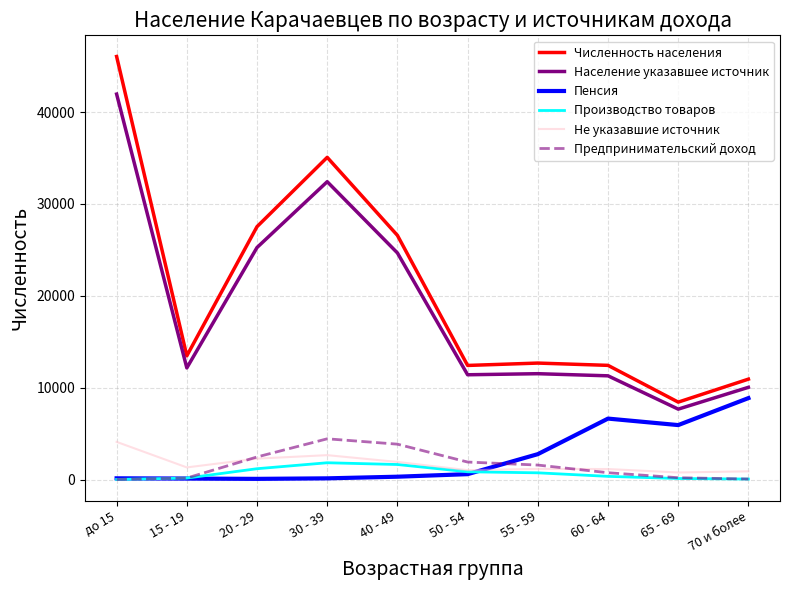

What is the difference between the maximum and minimum values in the Производство товаров series?

1817